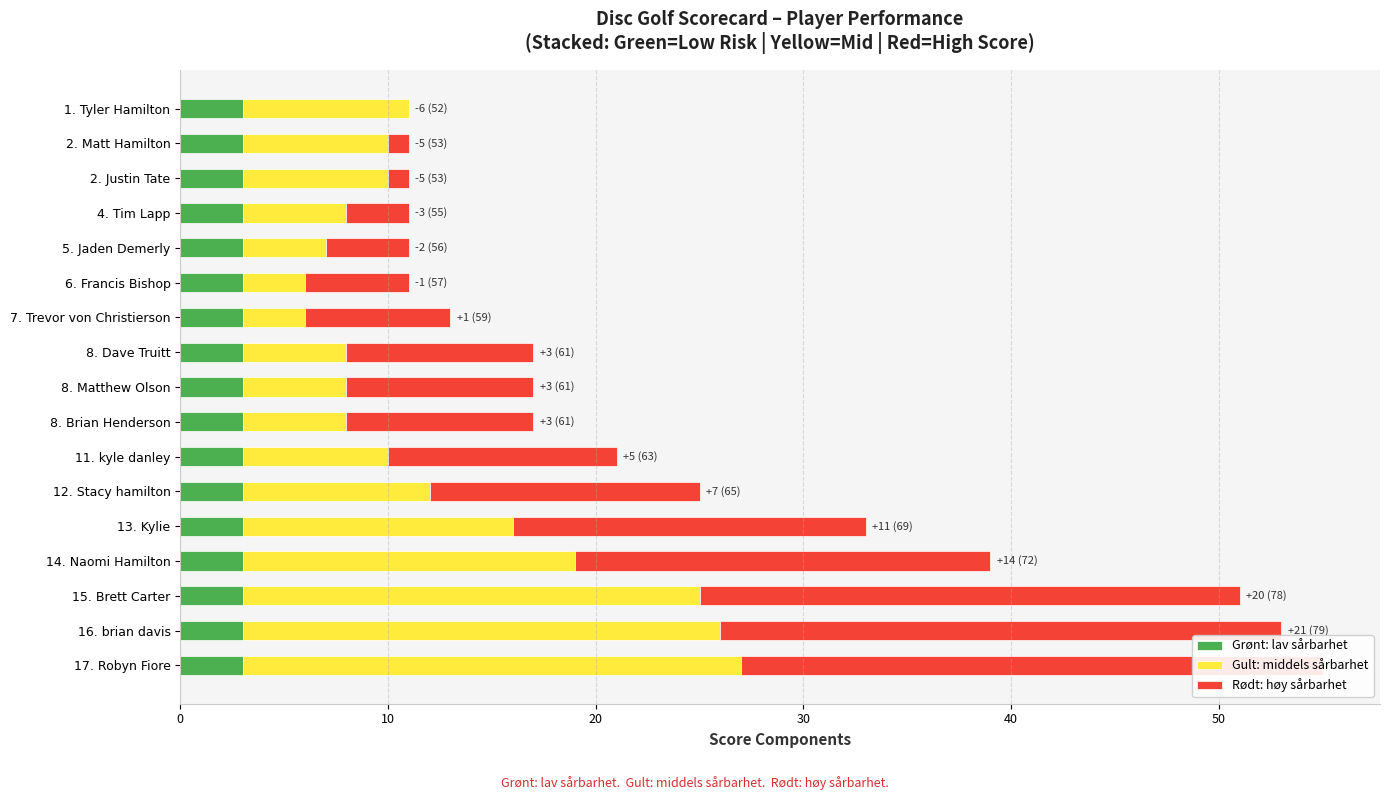

What is the approximate value of Gult: middels sårbarhet at 11. kyle danley?

7.0